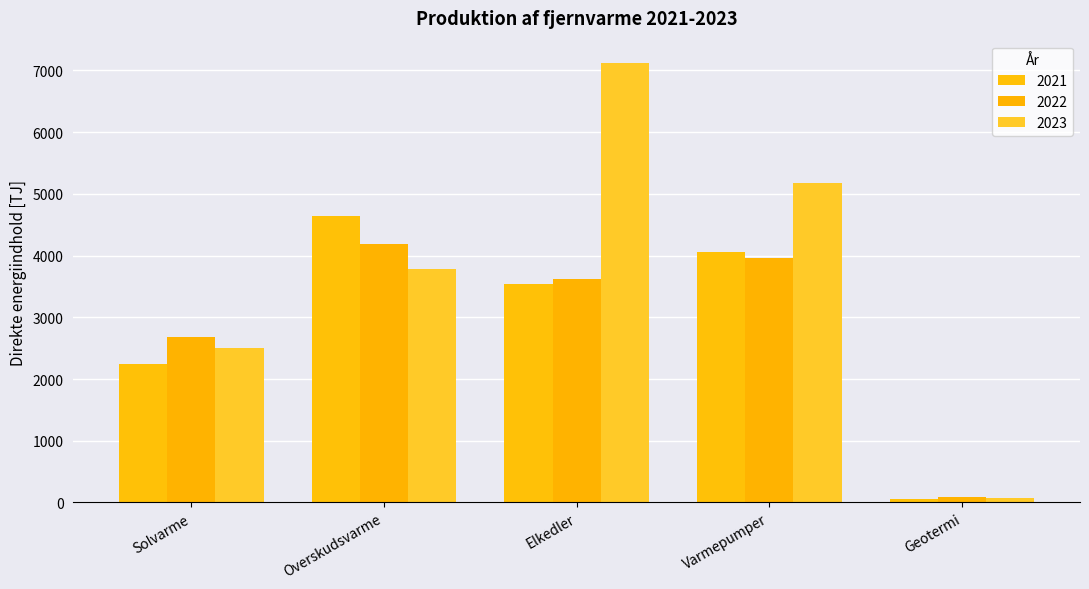

Where is 2023 nearest to the value 3598?

Overskudsvarme